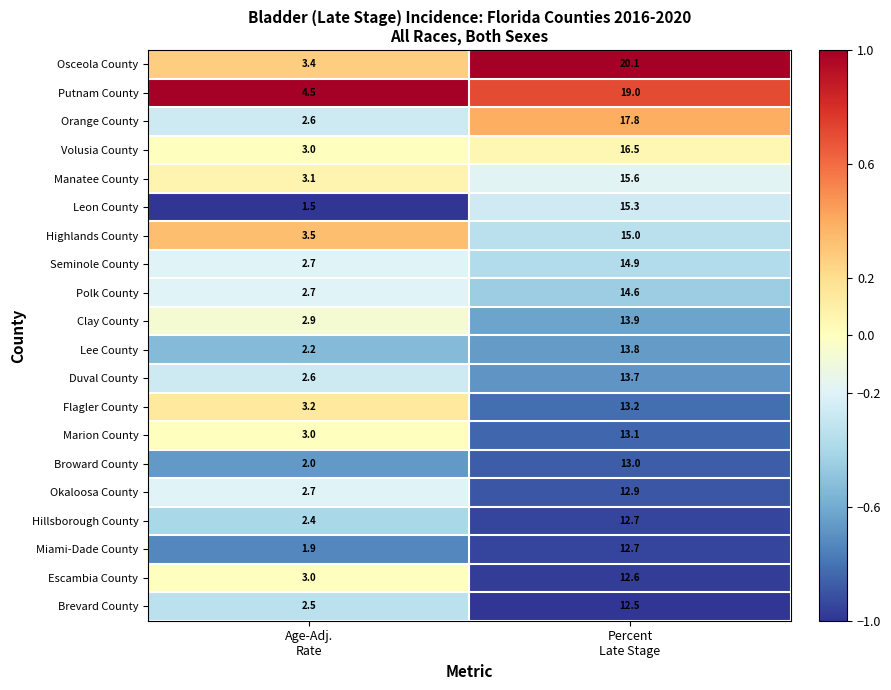

What is the average value of the Marion County series?

8.1